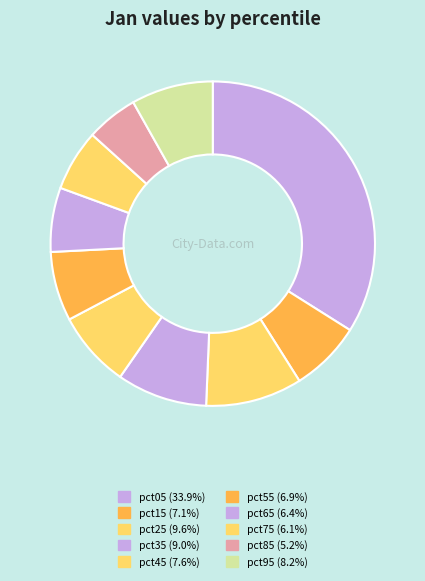

Is there any slice that represents more than half of the pie?

No